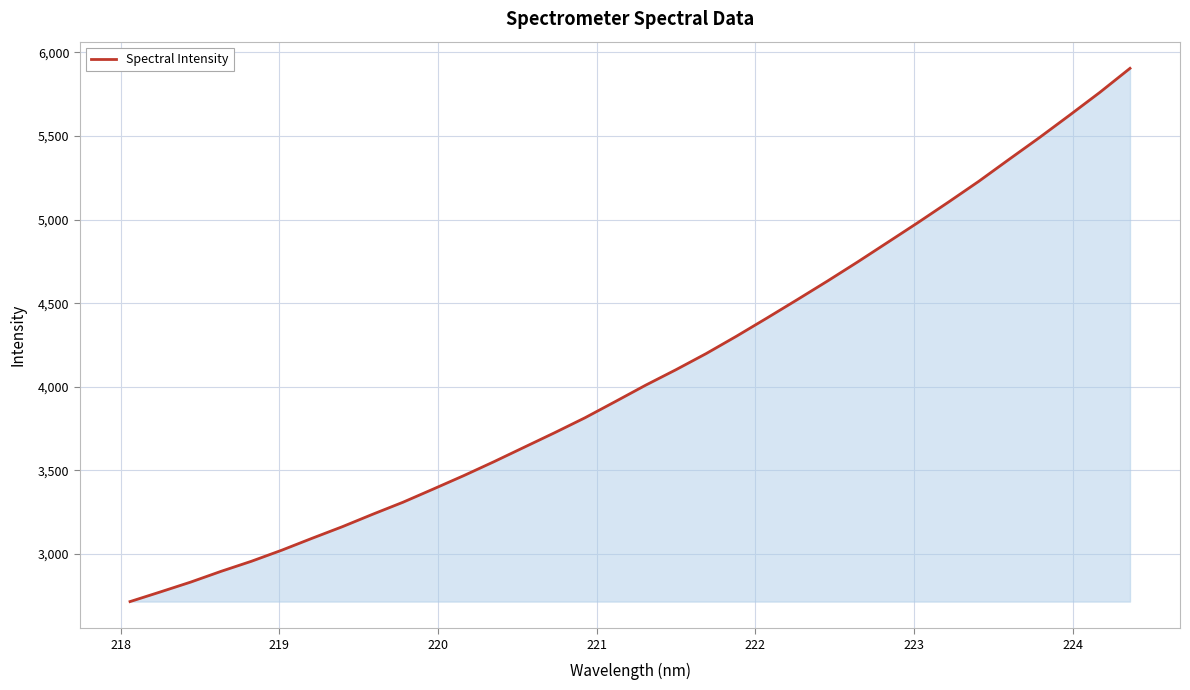

What is the difference between the maximum and minimum values?

3187.6